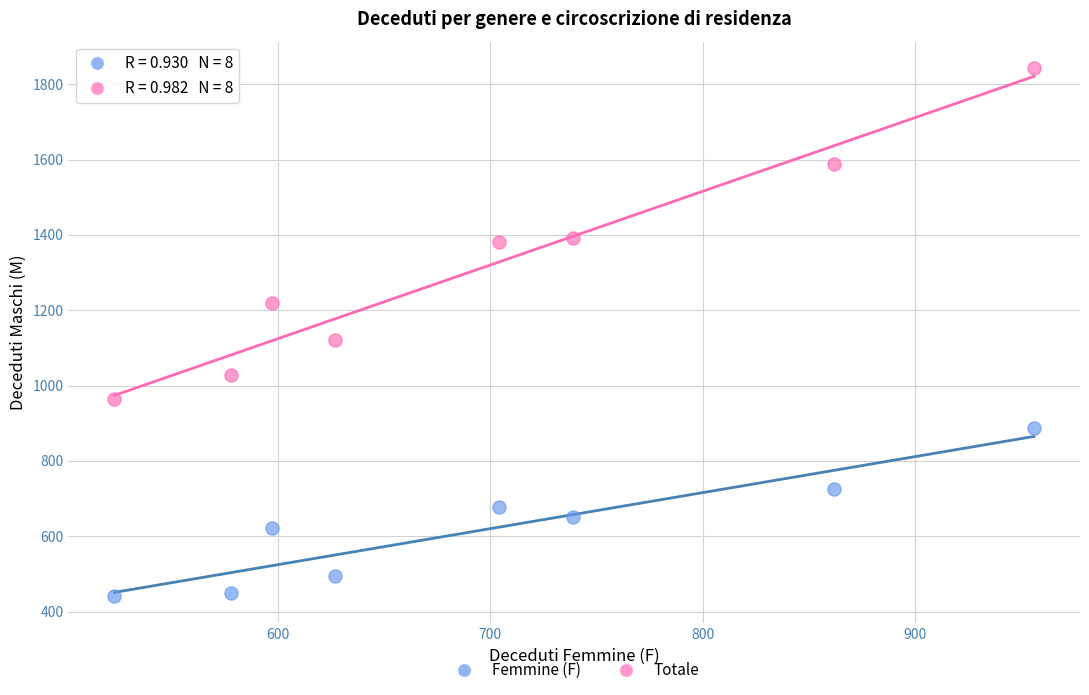

Which series has the widest spread of Y values?

Totale